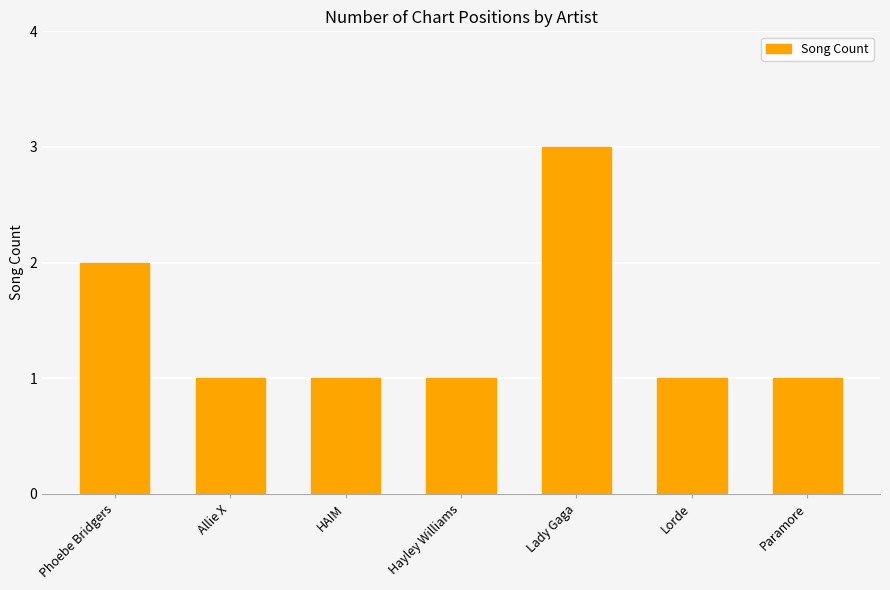

What is the label of the 1st bar from the left?

Phoebe Bridgers